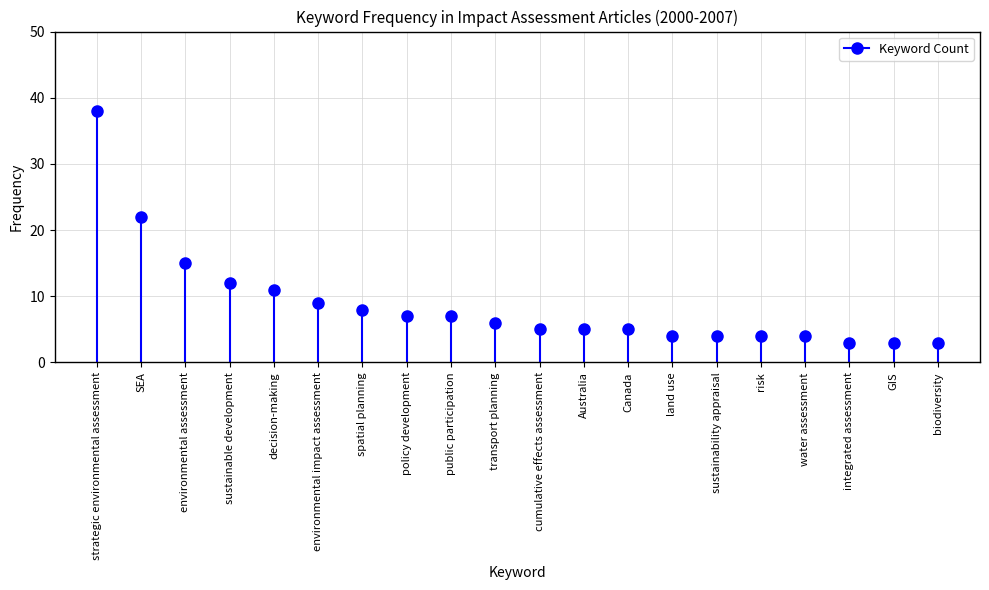

What position from the right is Canada?

8